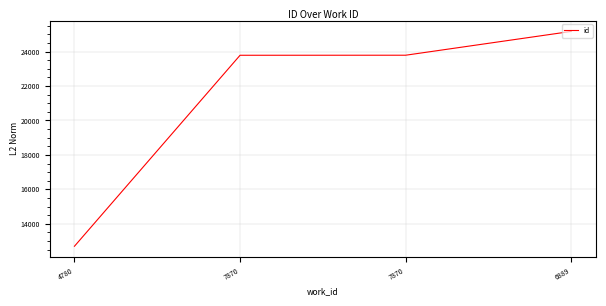

How many distinct data groups are displayed?

1